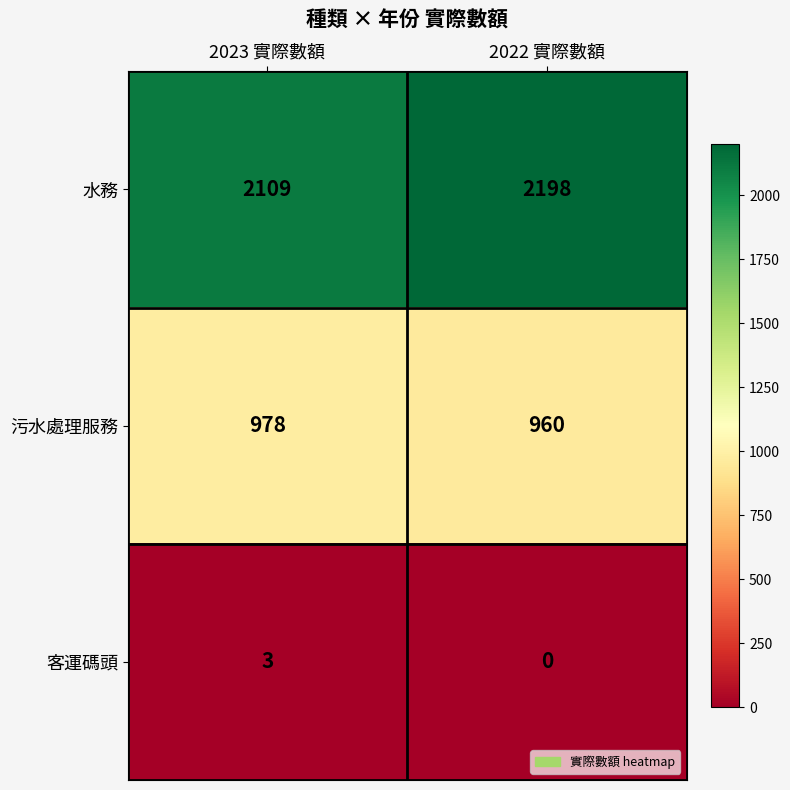

At which category is the sum across all series the highest?

2022 實際數額